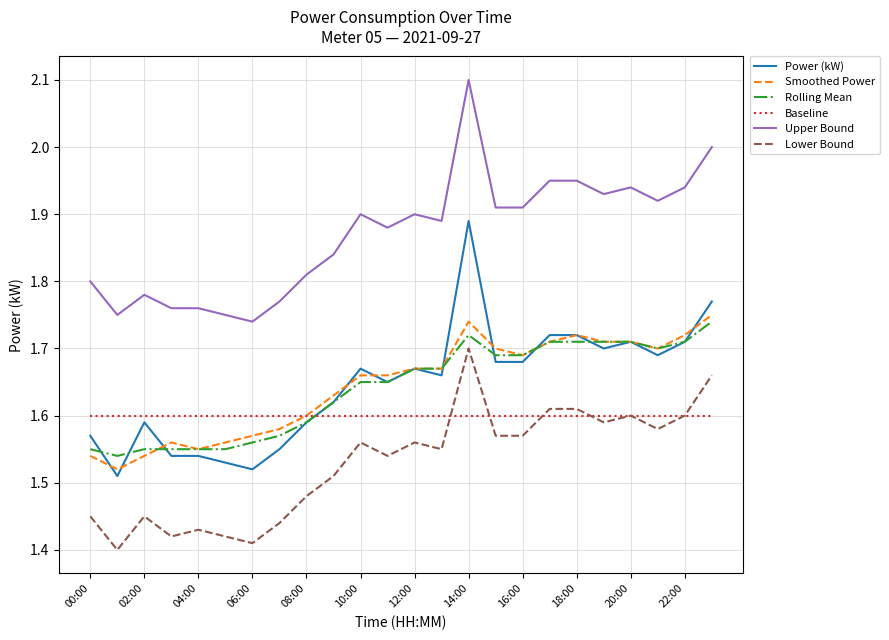

What is the greatest value displayed?

2.1